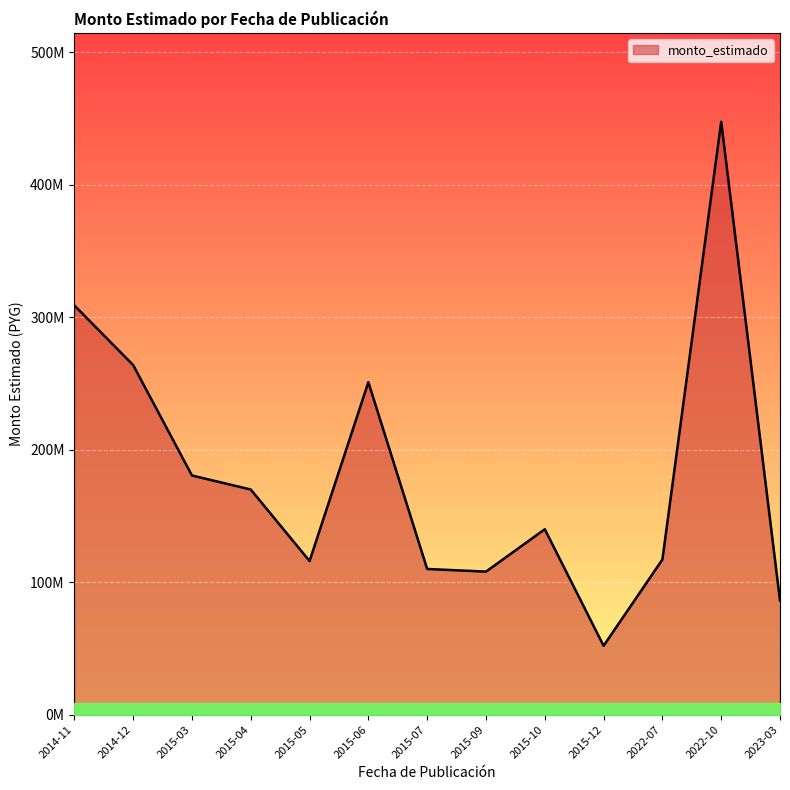

What is the sum of the values at 2023-03 and 2015-09?

194107088